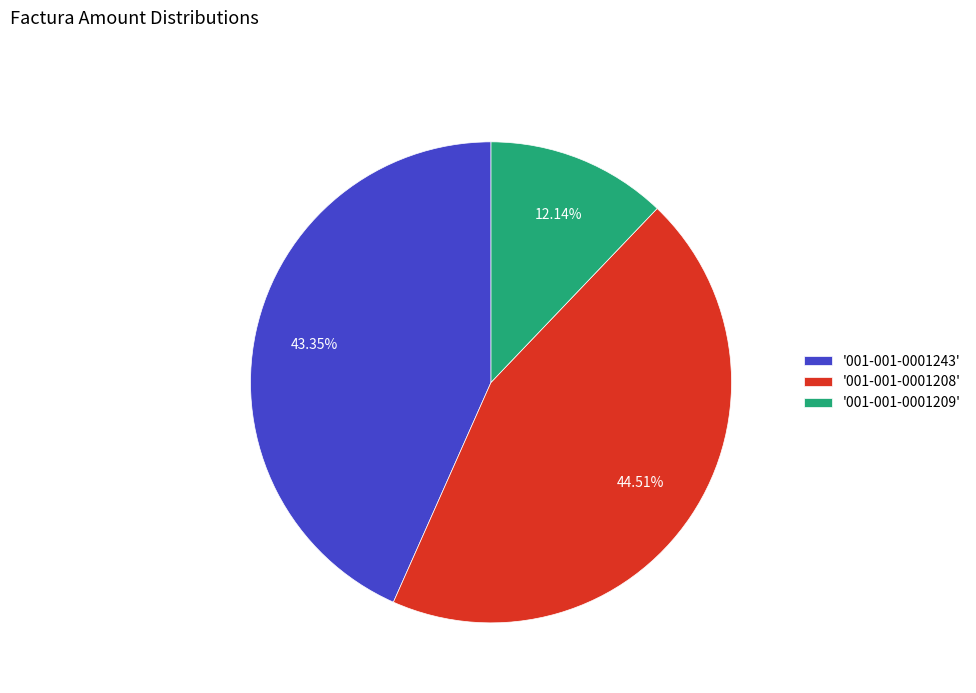

Is there any slice that represents more than half of the pie?

No